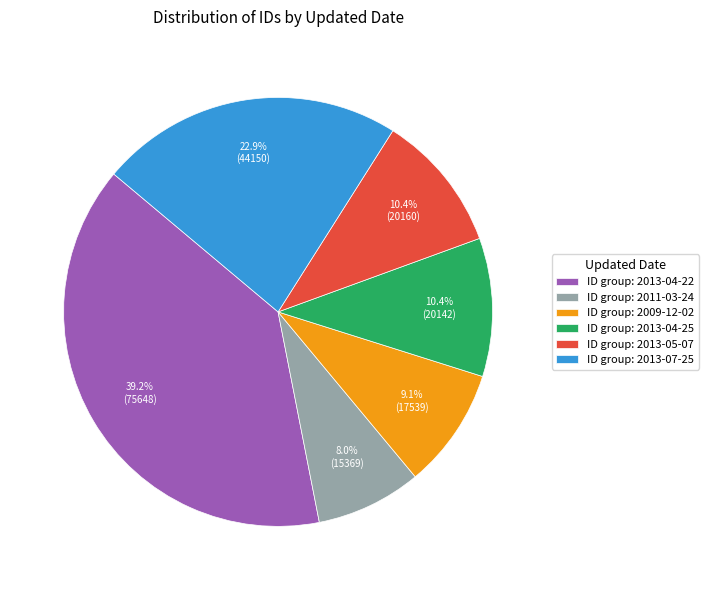

What percentage is NOT represented by ID group: 2013-04-25?

89.6%